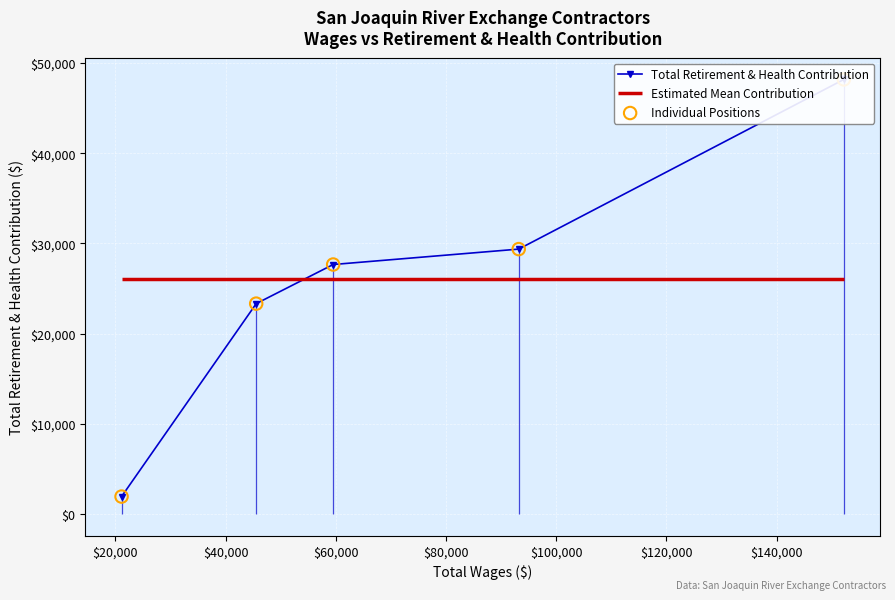

Which series reaches the minimum Y coordinate?

Total Retirement & Health Contribution